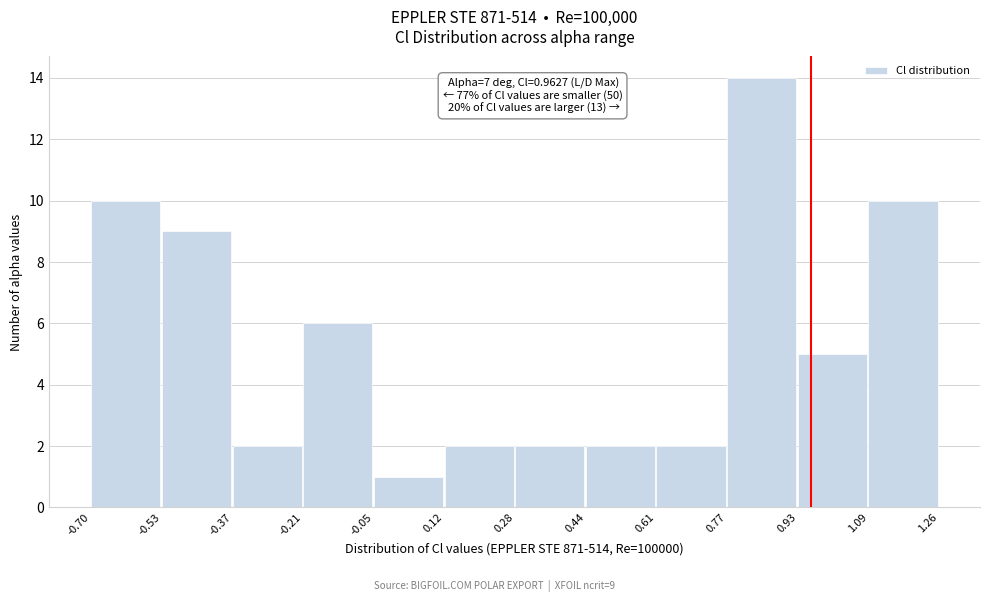

Which range on the x-axis has the tallest bar?

0.77 to 0.93